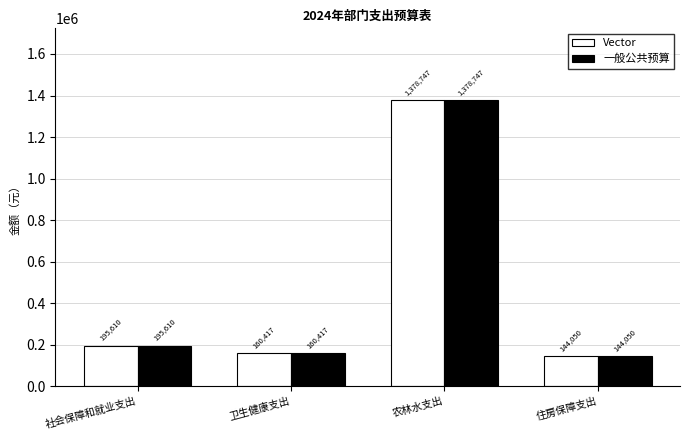

Which category has the highest value across all series?

农林水支出